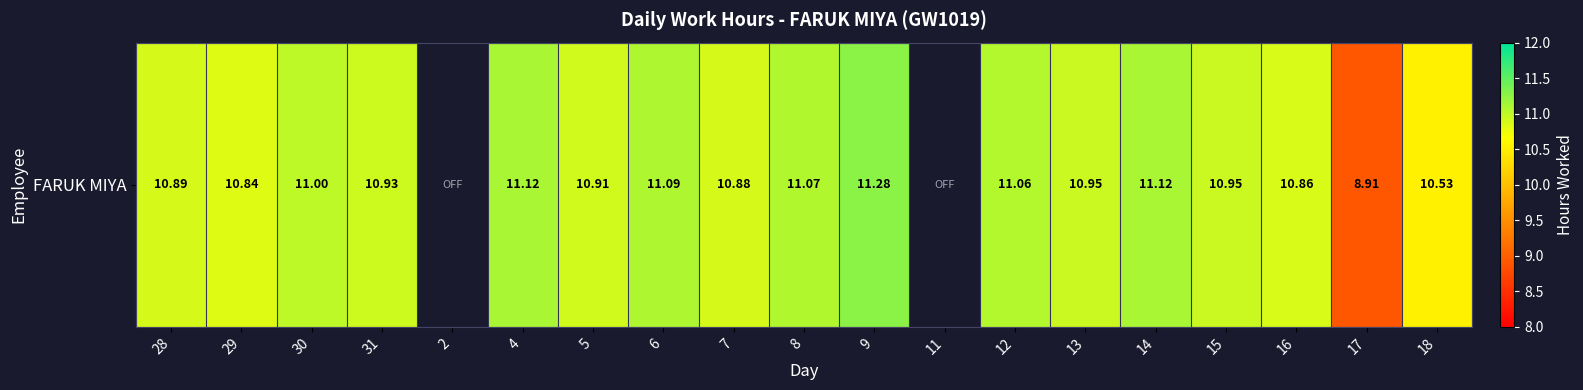

What is the change in value from 4 to 9?

+0.2